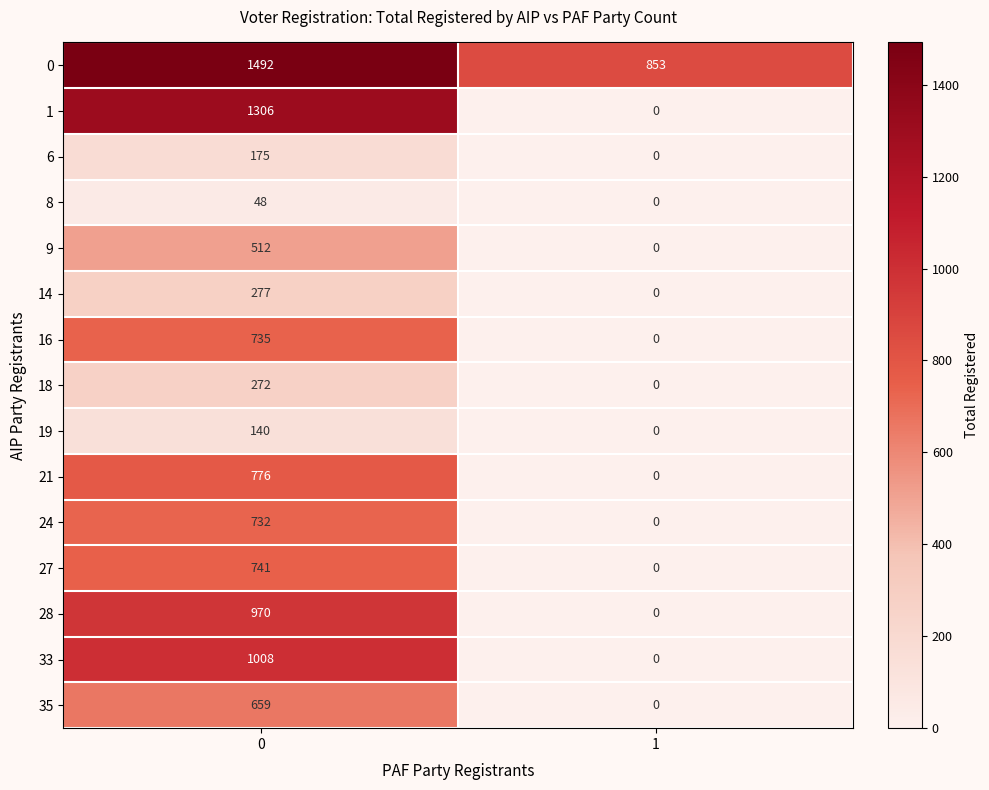

Reading left to right, extract all data points from this chart.

0: 0=1492	1=853
1: 0=1306	1=0
6: 0=175	1=0
8: 0=48	1=0
9: 0=512	1=0
14: 0=277	1=0
16: 0=735	1=0
18: 0=272	1=0
19: 0=140	1=0
21: 0=776	1=0
24: 0=732	1=0
27: 0=741	1=0
28: 0=970	1=0
33: 0=1008	1=0
35: 0=659	1=0